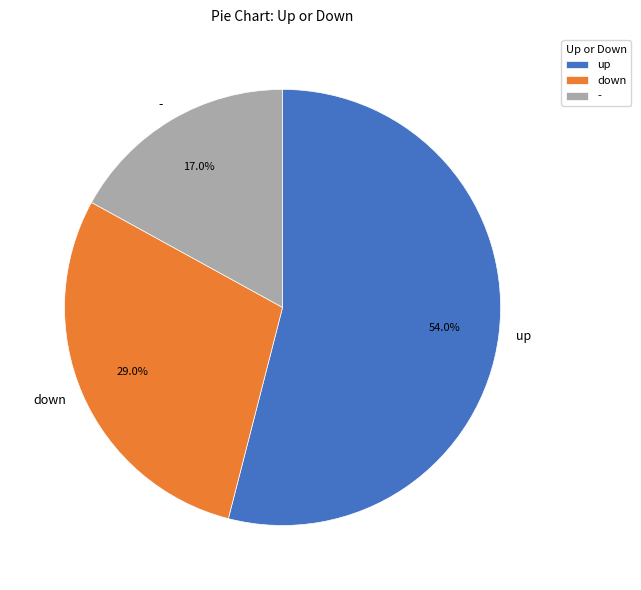

How many segments does this pie chart have?

3